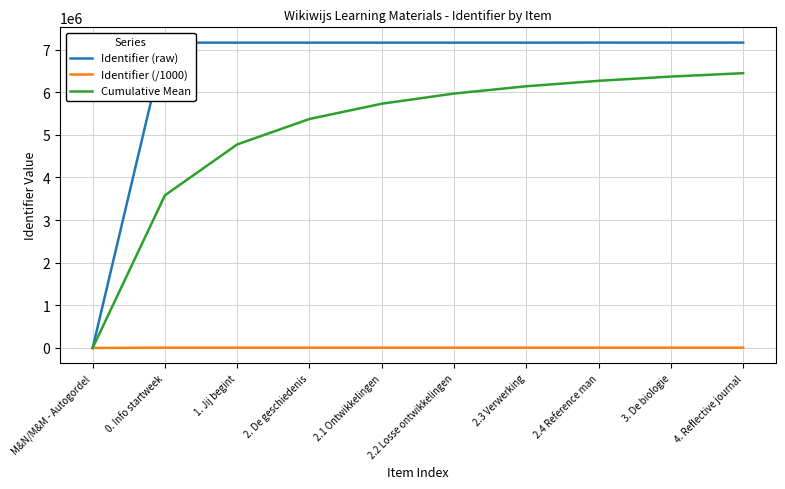

True or false: Cumulative Mean has more than 1 points higher than both neighbors.

False